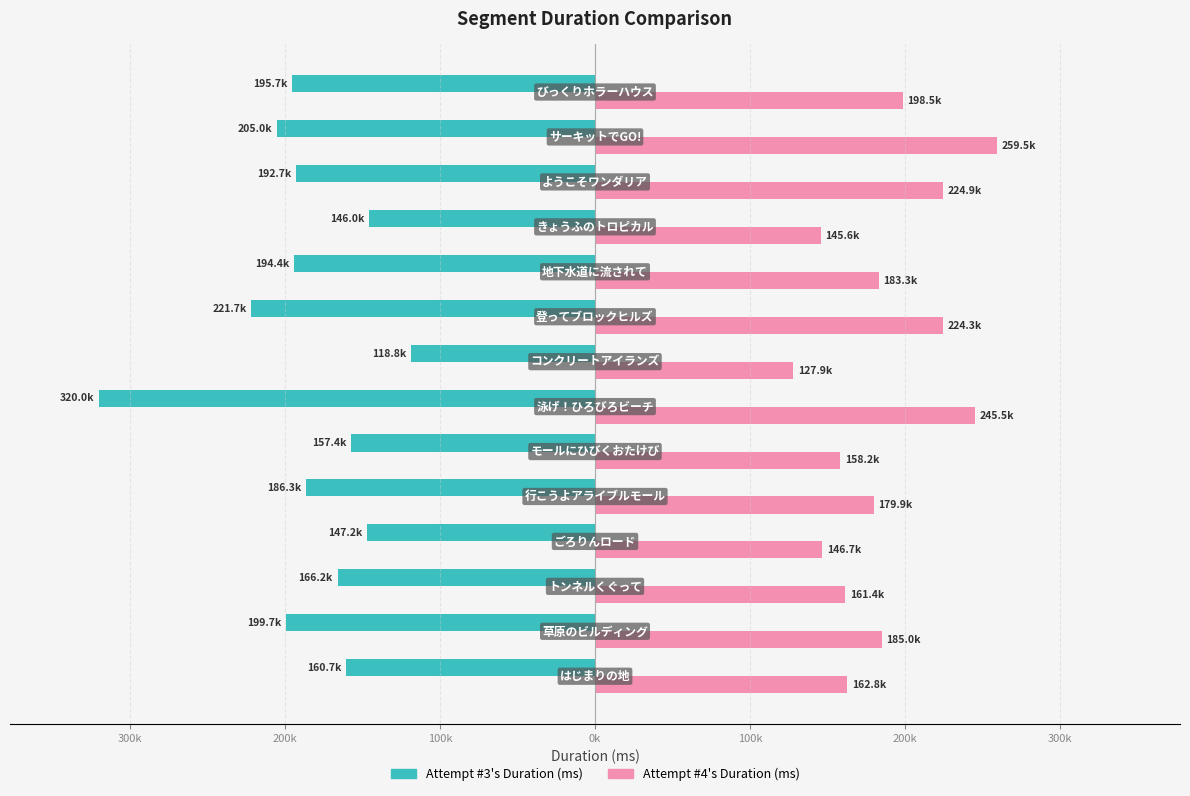

What is the maximum value for Attempt #4's Duration (ms)?

259481